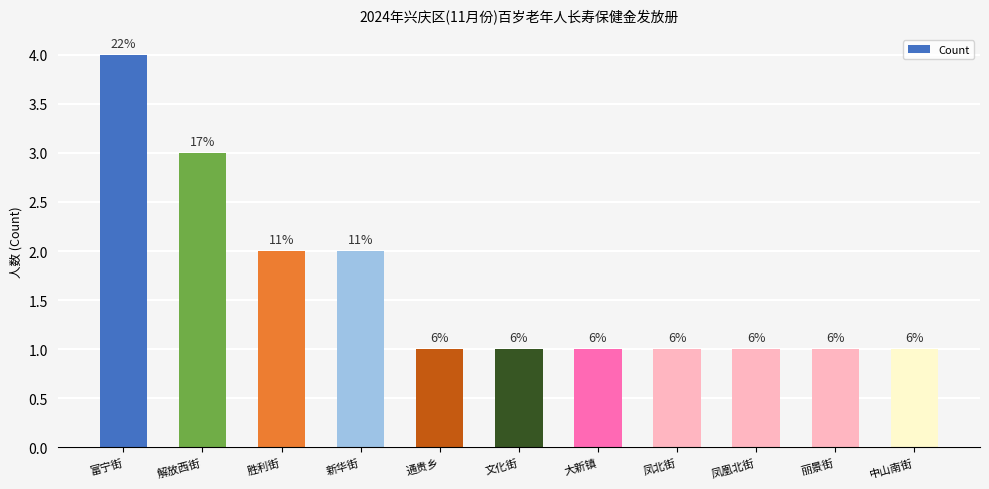

Are the bars horizontal?

No